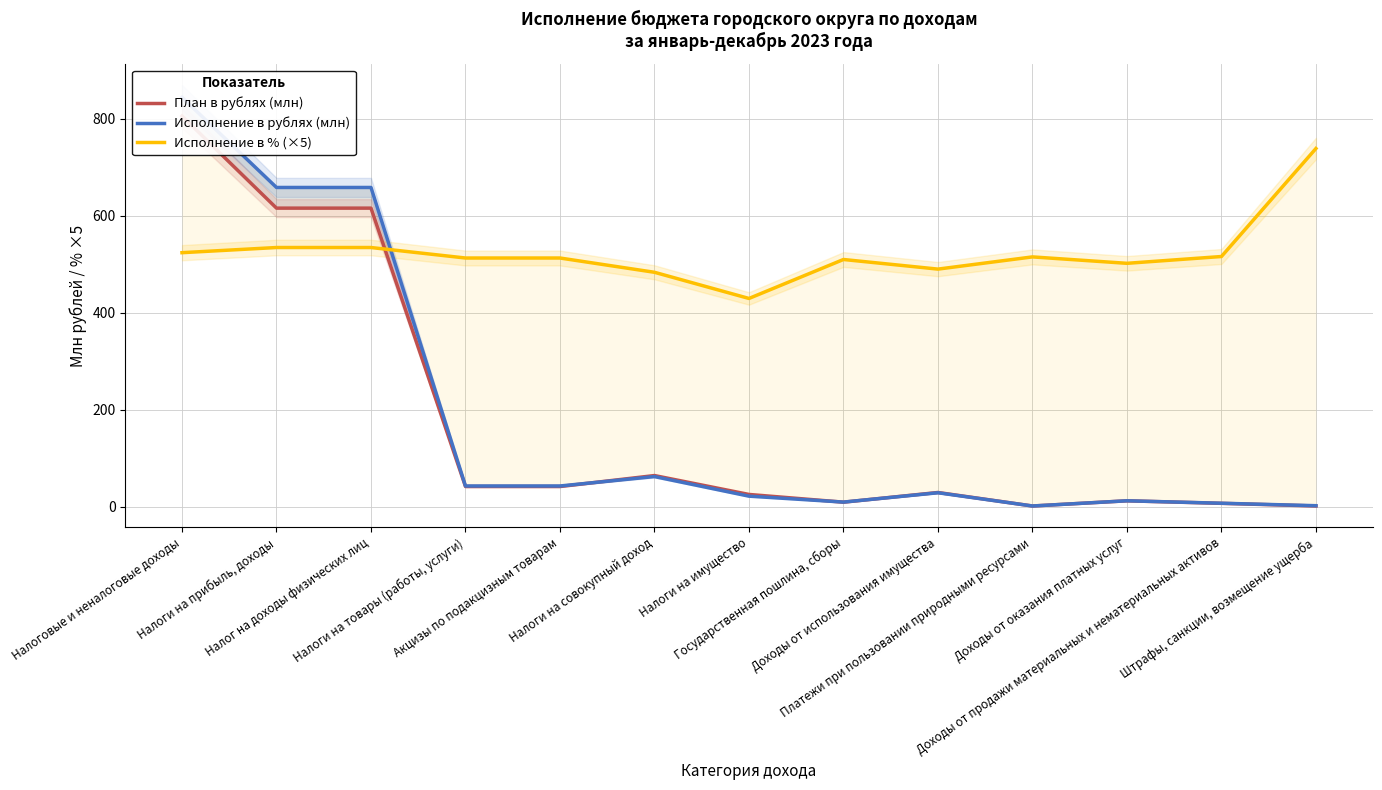

Rank the series at Доходы от оказания платных услуг from lowest to highest value.

План в рублях (млн), Исполнение в рублях (млн), Исполнение в % (×5)